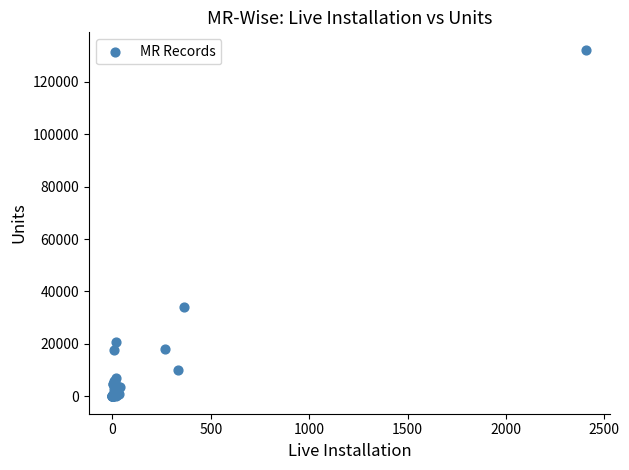

What Y value in the scatter plot is closest to 66100?

33911